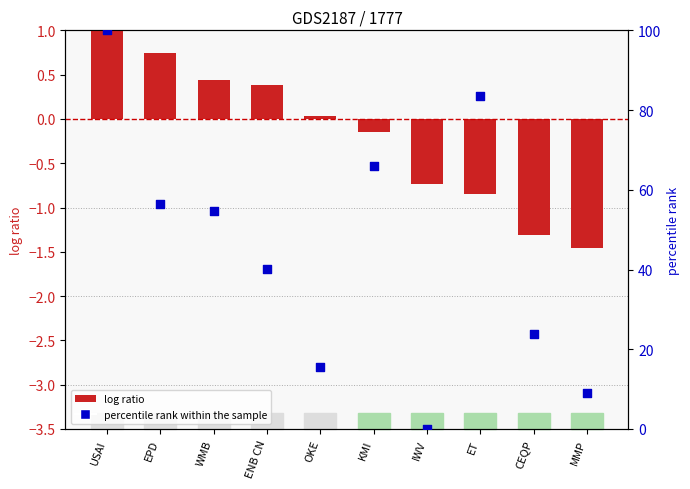

Which series contains the lowest Y value?

log ratio